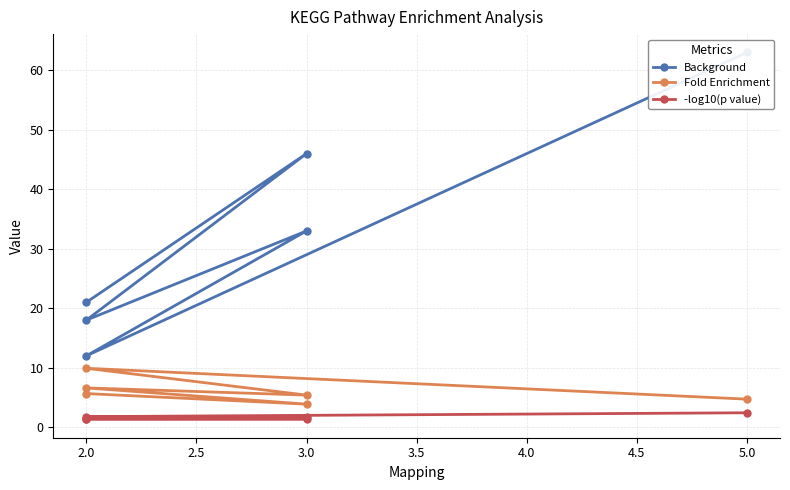

Between 3.0 and 2.0, which is larger?

3.0